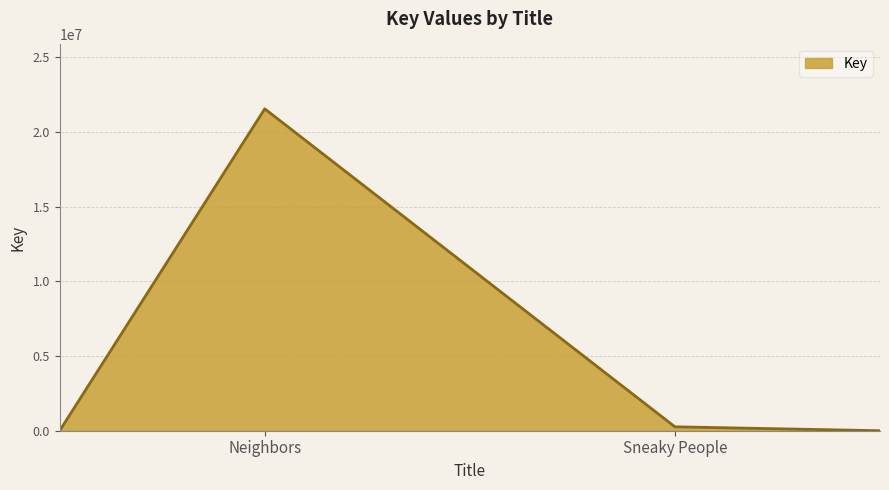

What is the difference between the maximum and minimum values?

21561951